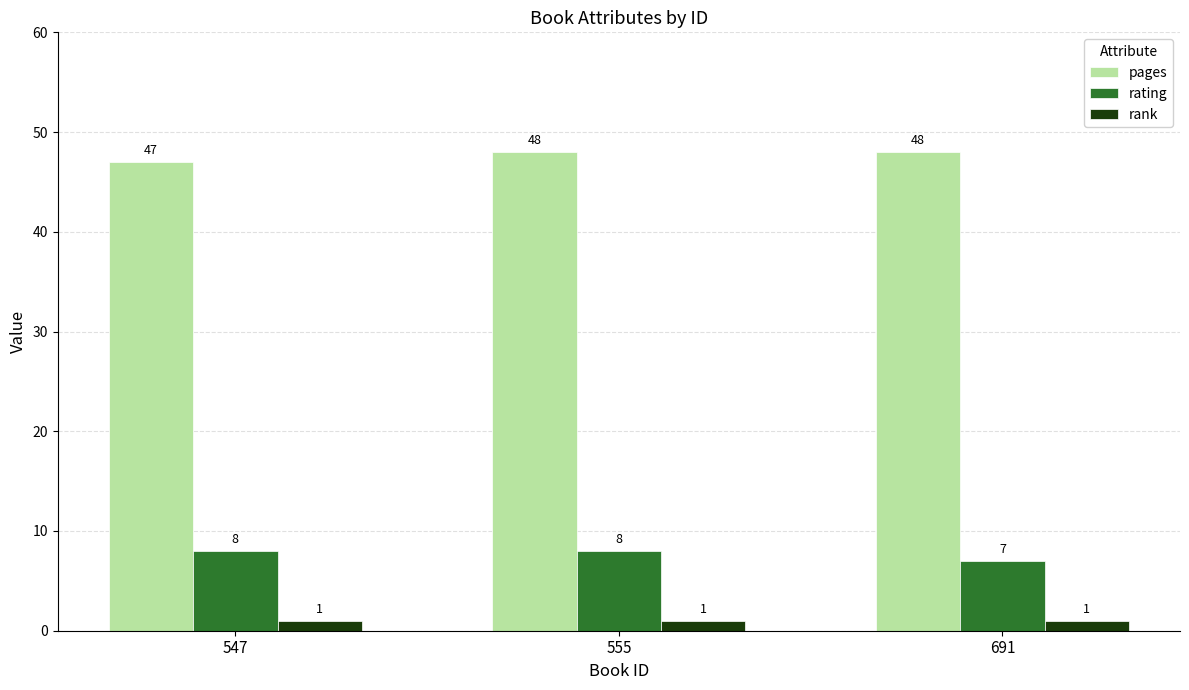

Between 555 and 691, which series saw the biggest shift?

rating